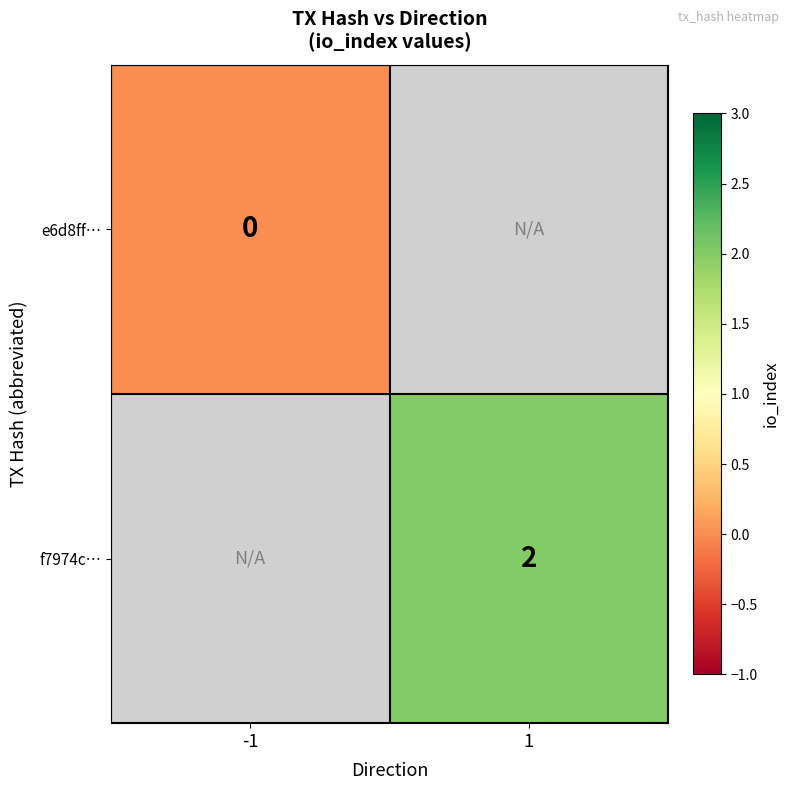

Is it true that f7974c… equals 1 at 1?

False